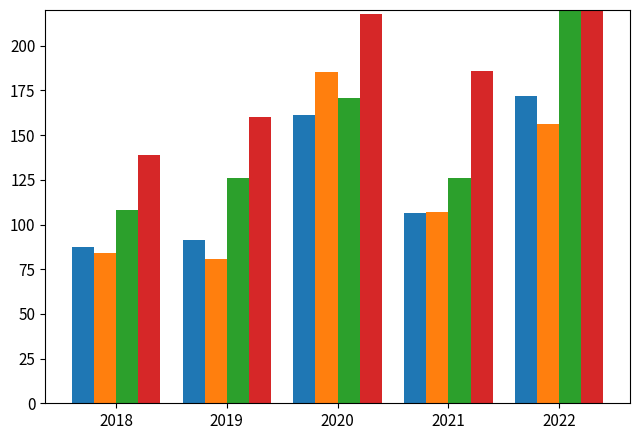

How many Series3 values are between 126 and 171?

3